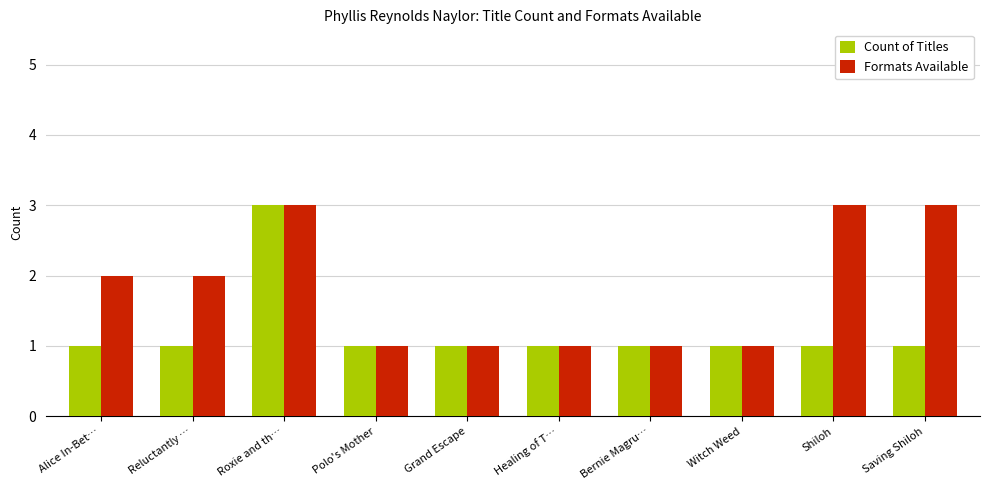

What is the sum of the Formats Available values at Bernie Magru… and Saving Shiloh?

4